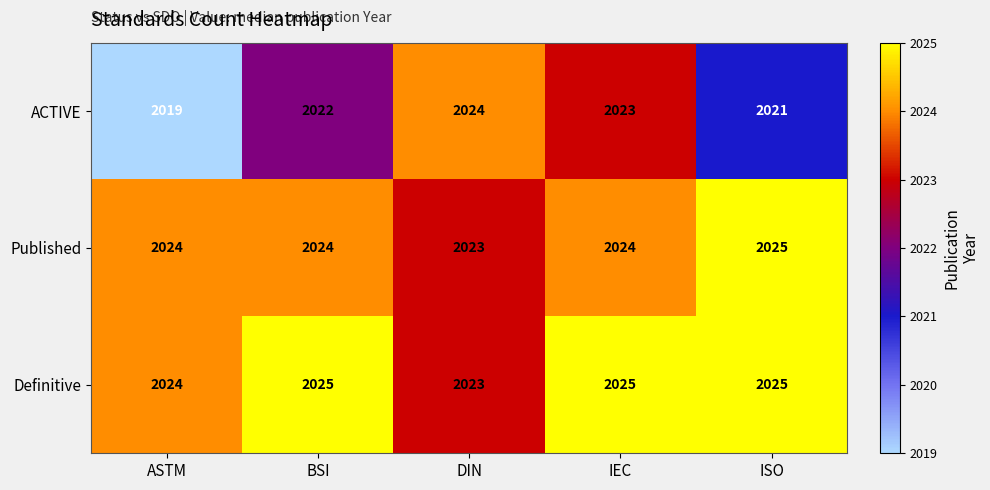

True or false: Definitive has a value of 3121 at ISO.

False